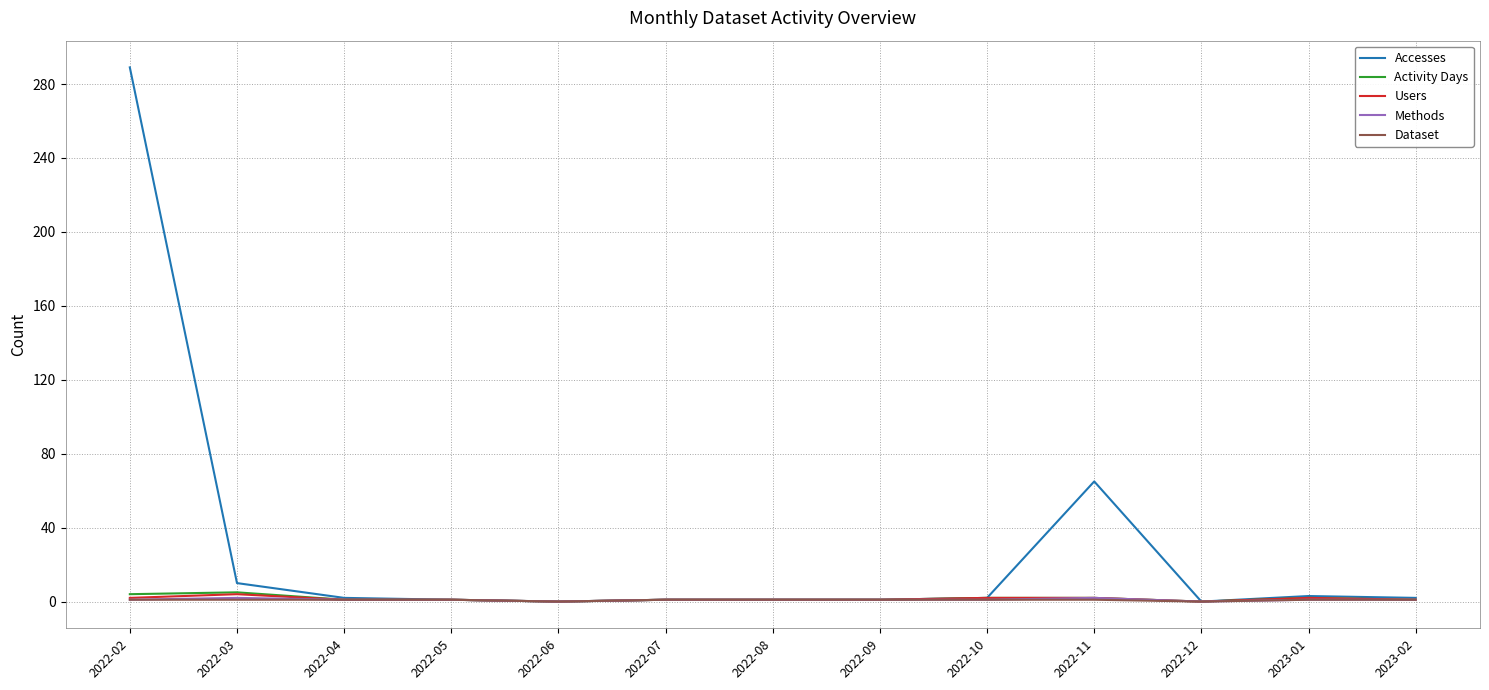

At which category is the sum across all series the highest?

2022-02